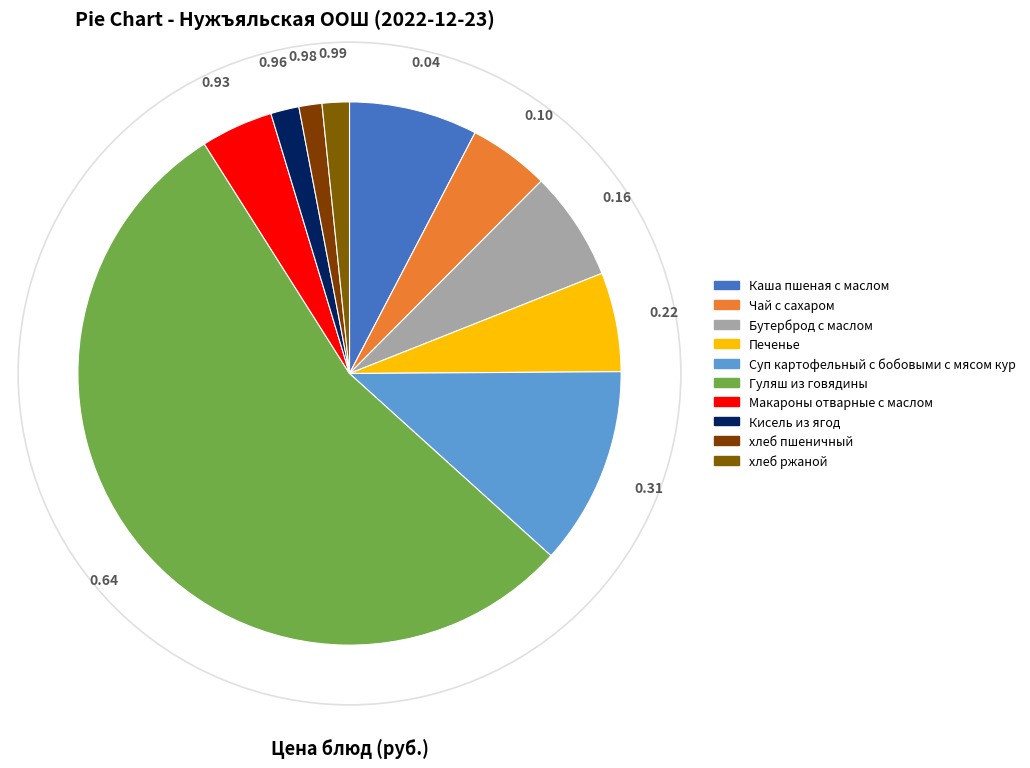

How many slices are in this pie chart?

10